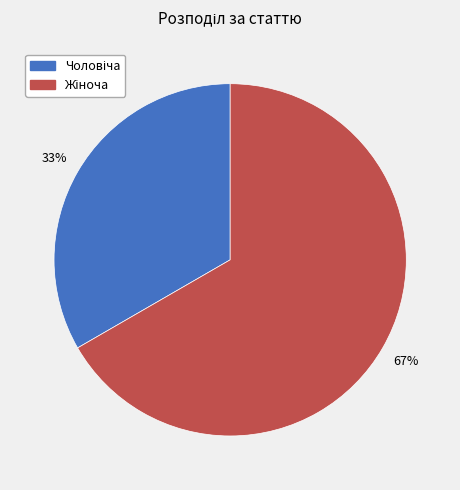

Is there any slice that represents more than half of the pie?

Yes